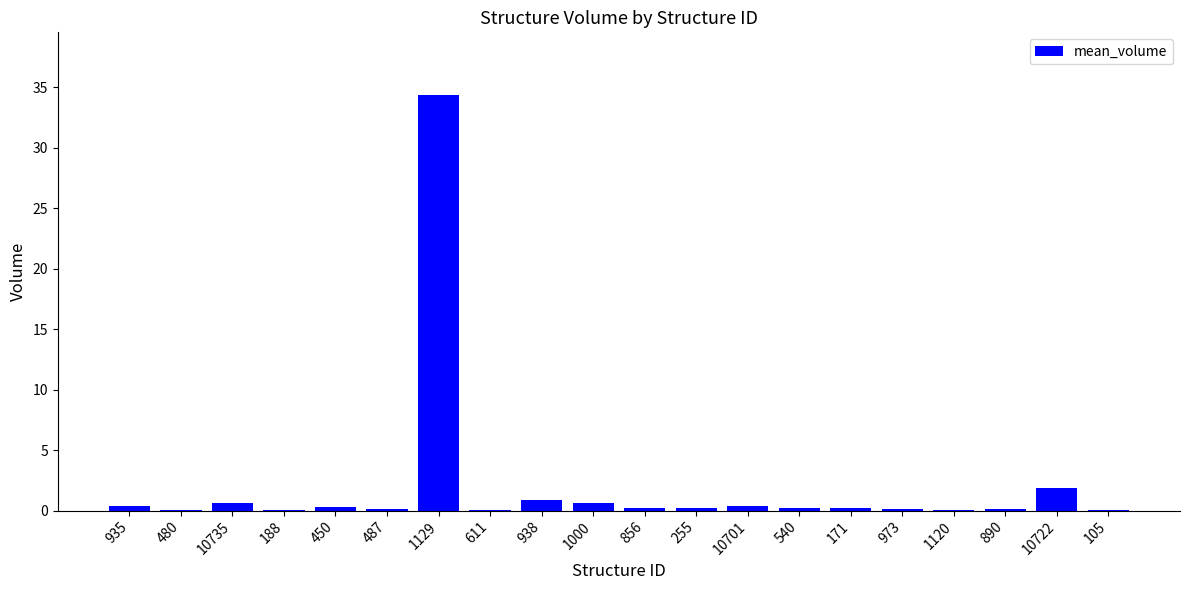

The chart shows a value of 0.0 at 480. True or false?

True